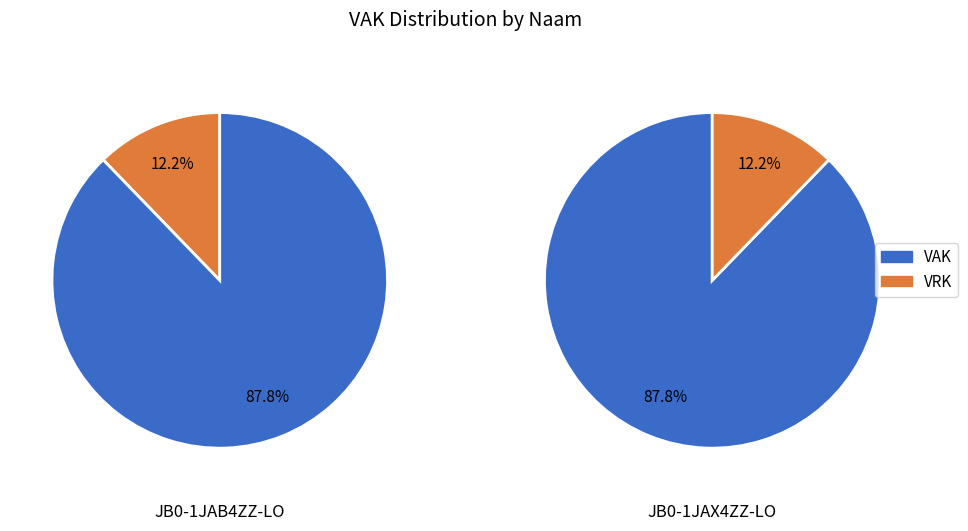

Is 2022 uitvoering the majority of the pie?

No